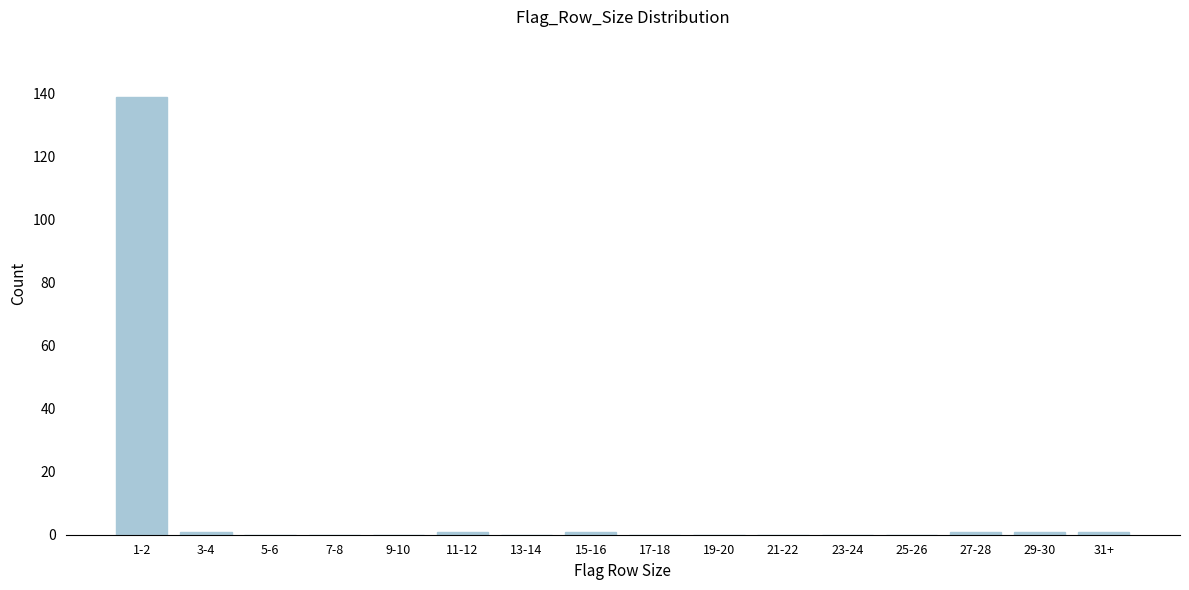

Reading left to right, list all the values displayed in this chart.

1-2=139	3-4=1	5-6=0	7-8=0	9-10=0	11-12=1	13-14=0	15-16=1	17-18=0	19-20=0	21-22=0	23-24=0	25-26=0	27-28=1	29-30=1	31+=1